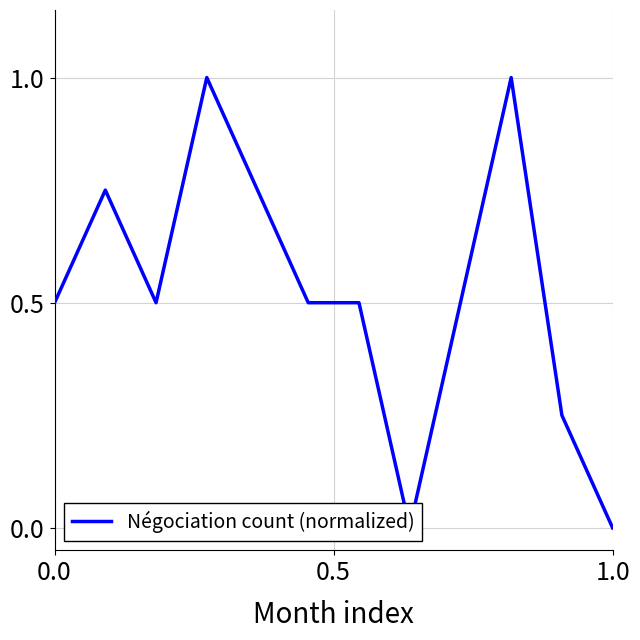

How many lines are shown in the chart?

1